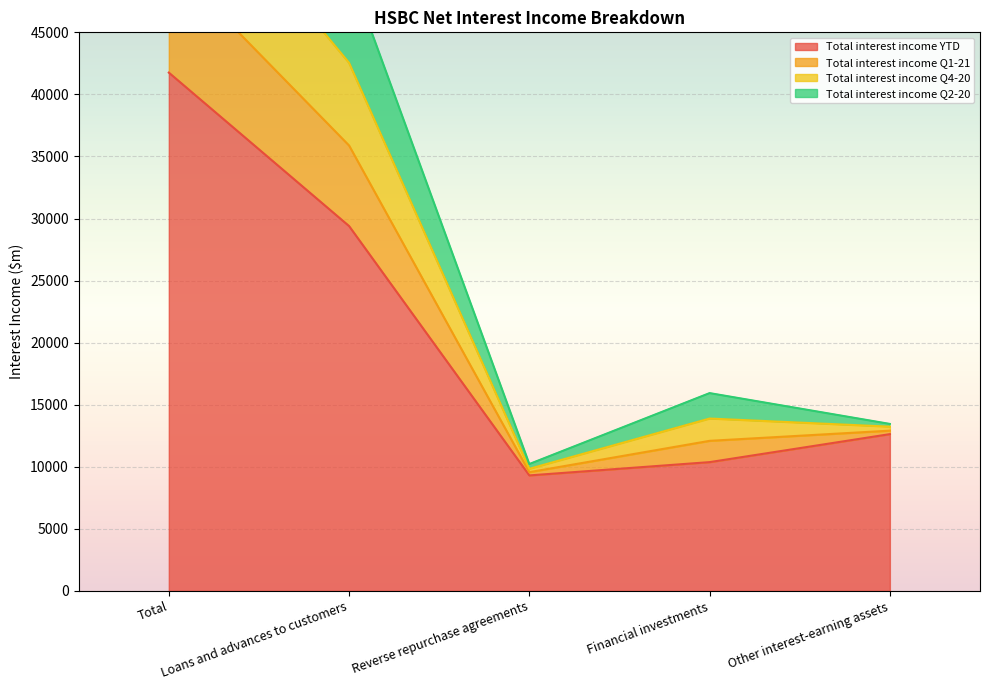

Rank the categories by Total interest income YTD value from highest to lowest.

Total, Loans and advances to customers, Other interest-earning assets, Financial investments, Reverse repurchase agreements